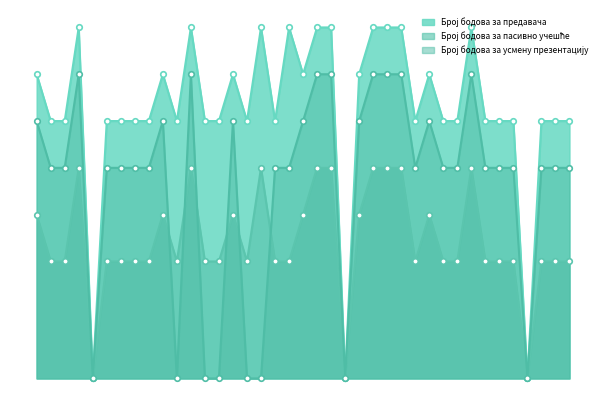

How many interior local valleys does the Број бодова за предавача series have?

8